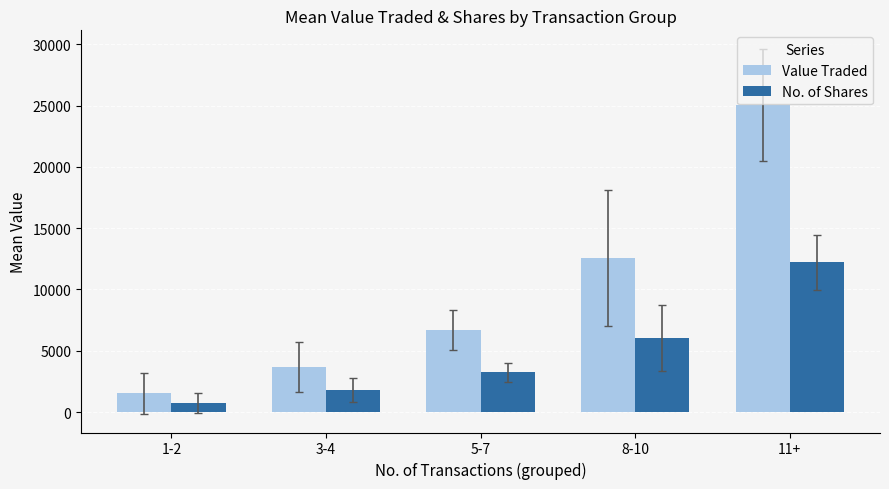

Count the number of data series in this chart.

2